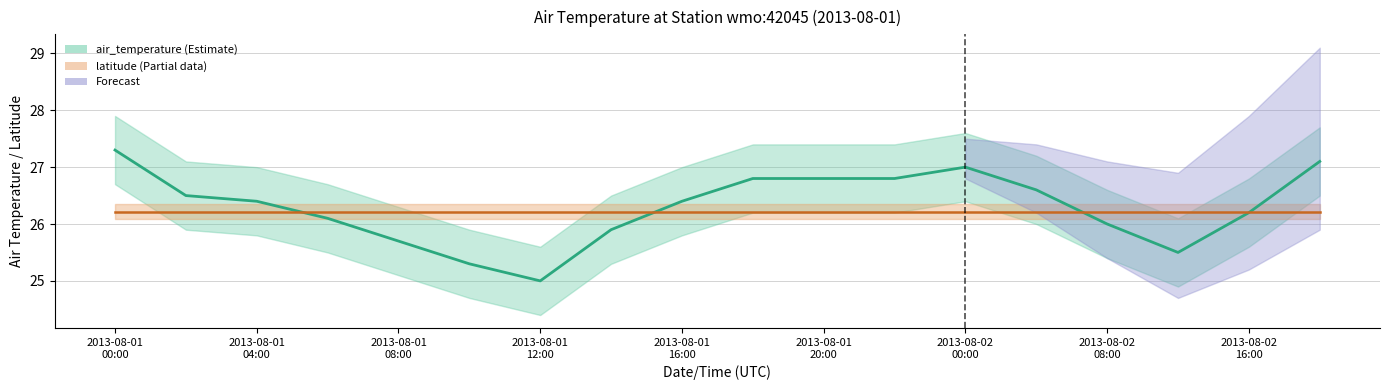

What is the spread (max minus min) of values at 2013-08-02 08:00?

0.2